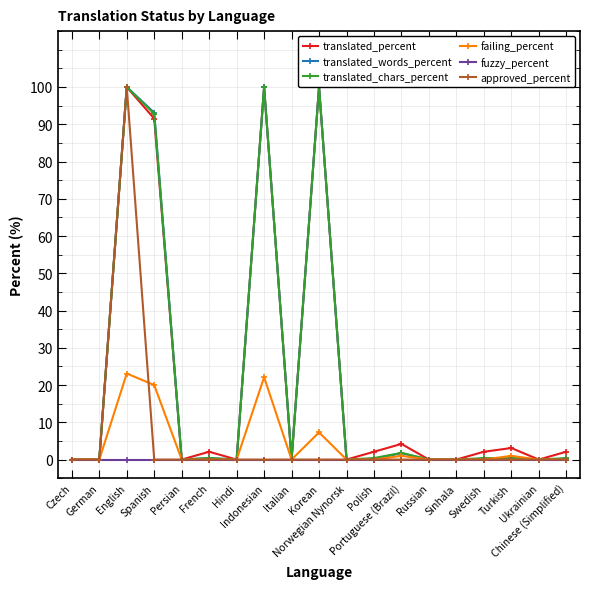

Is the value of translated_percent at Polish greater than the value of translated_chars_percent at Italian?

Yes